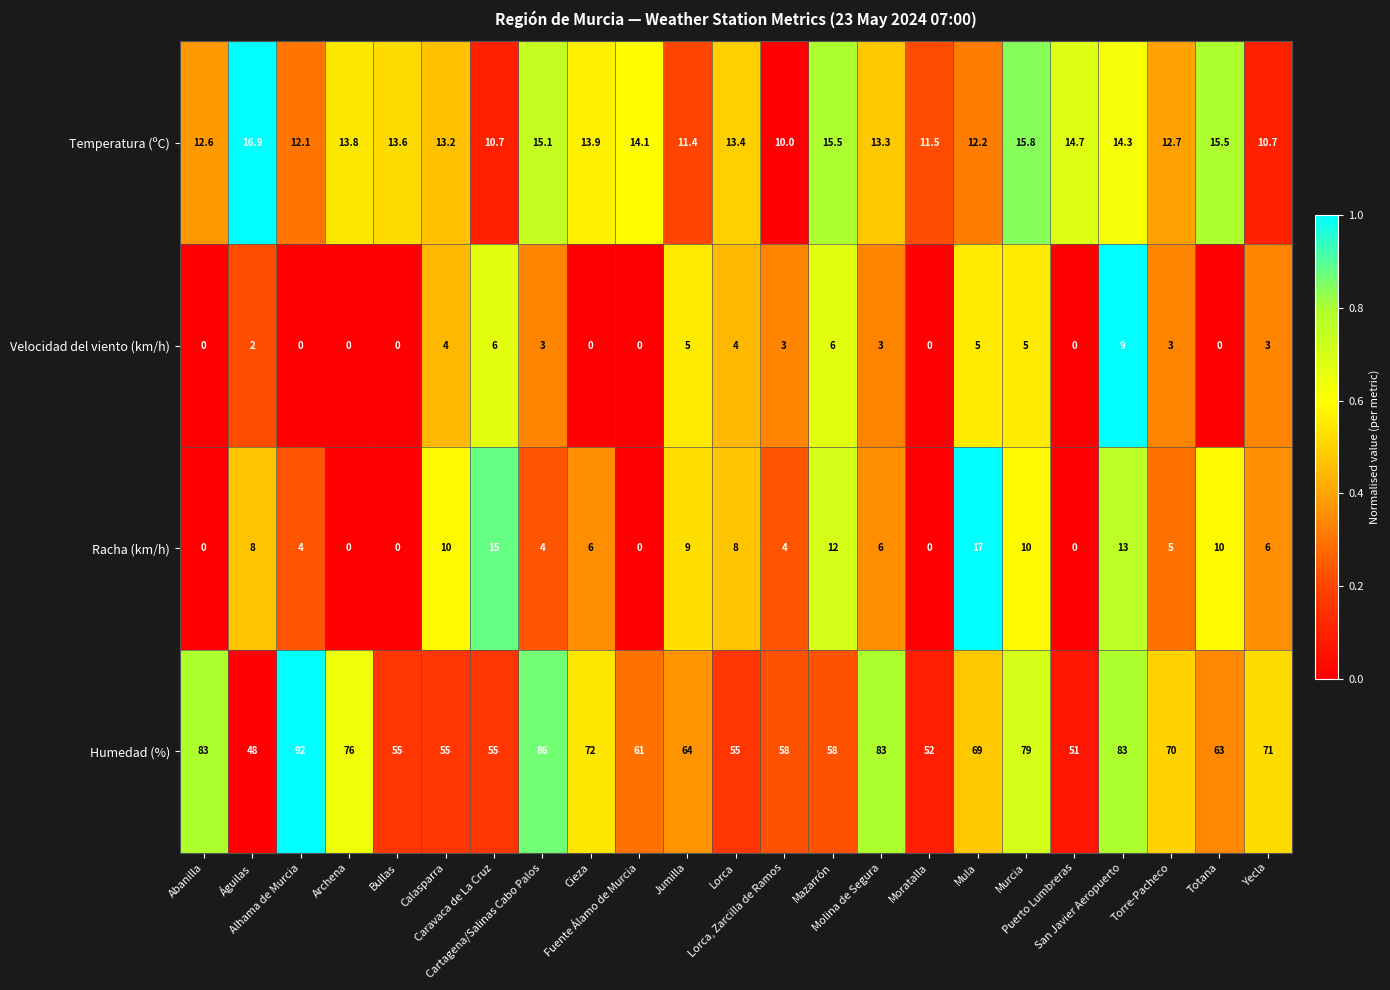

What is the difference between the maximum and minimum values in the Racha (km/h) series?

17.0